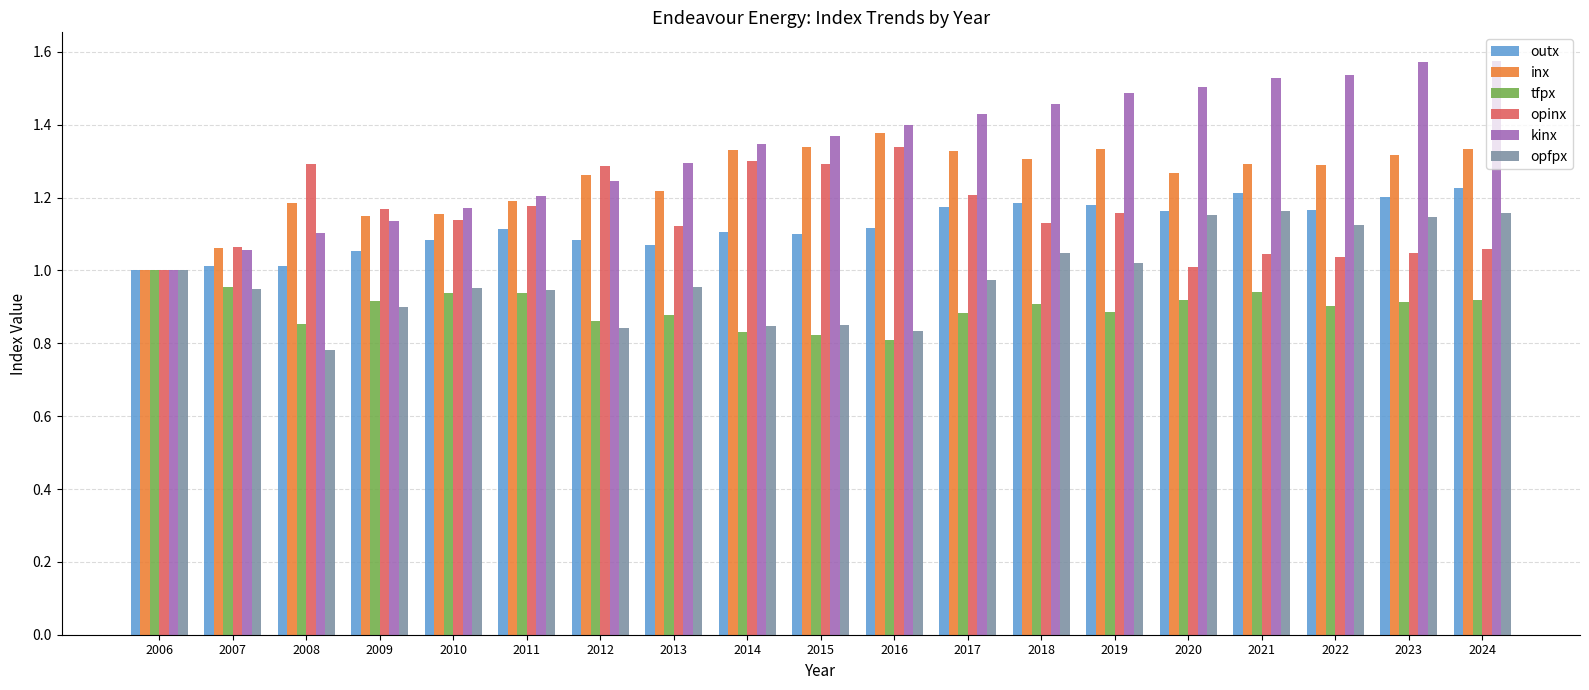

At which label does tfpx reach its peak?

2006